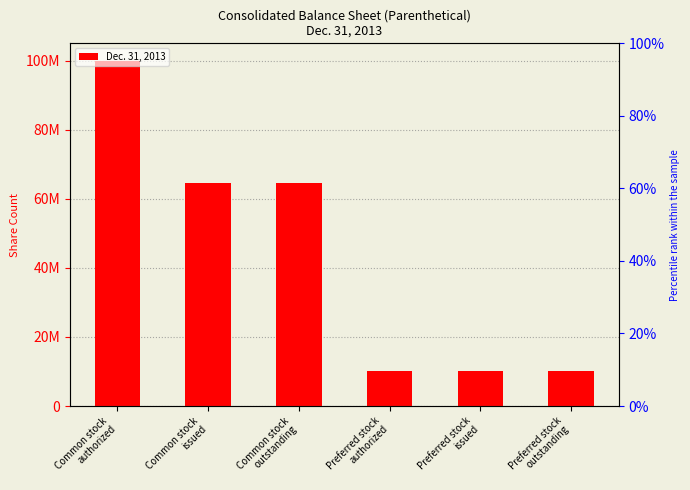

The chart shows a value of 10000000 at Preferred stock
authorized. True or false?

True